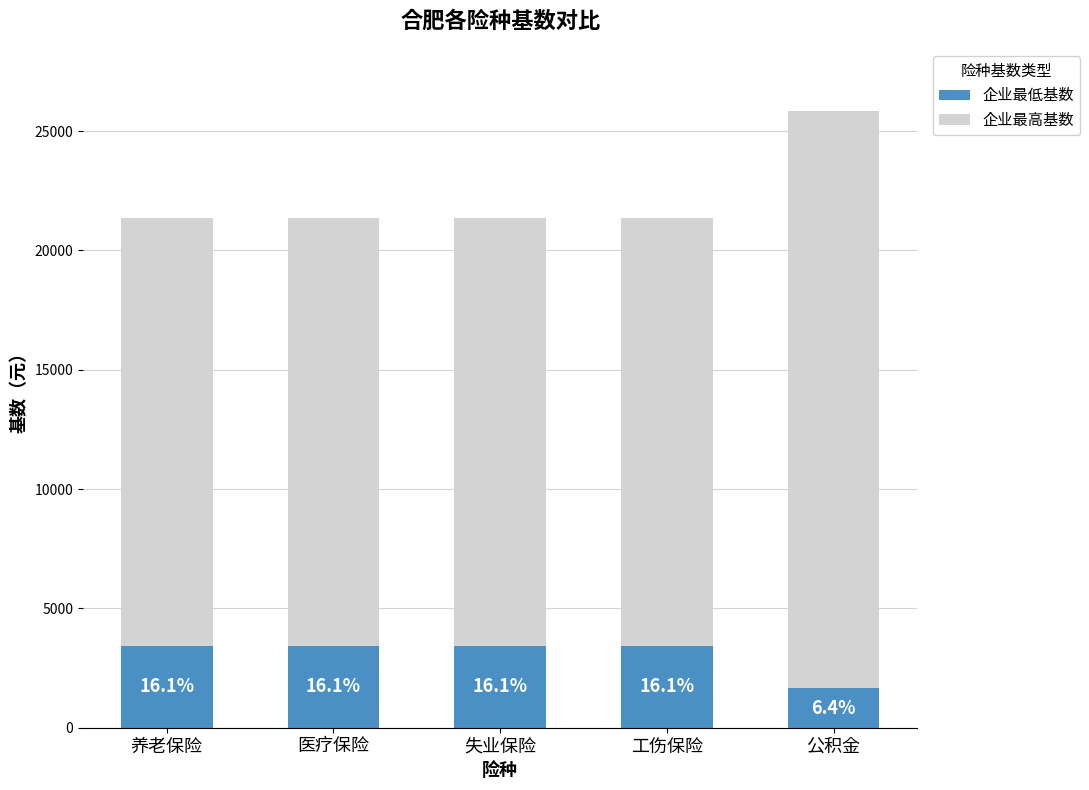

Between 工伤保险 and 公积金, which is larger?

工伤保险